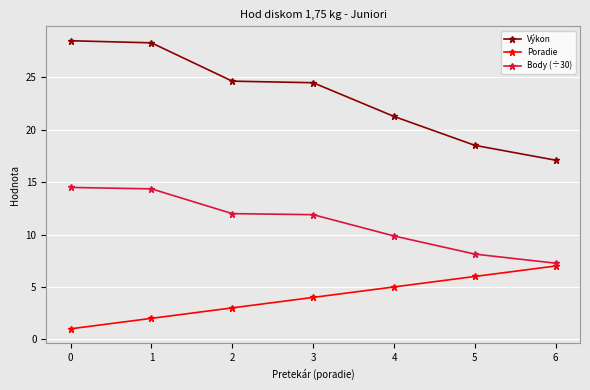

List the series in order of their peak value, lowest first.

Poradie, Body (÷30), Výkon